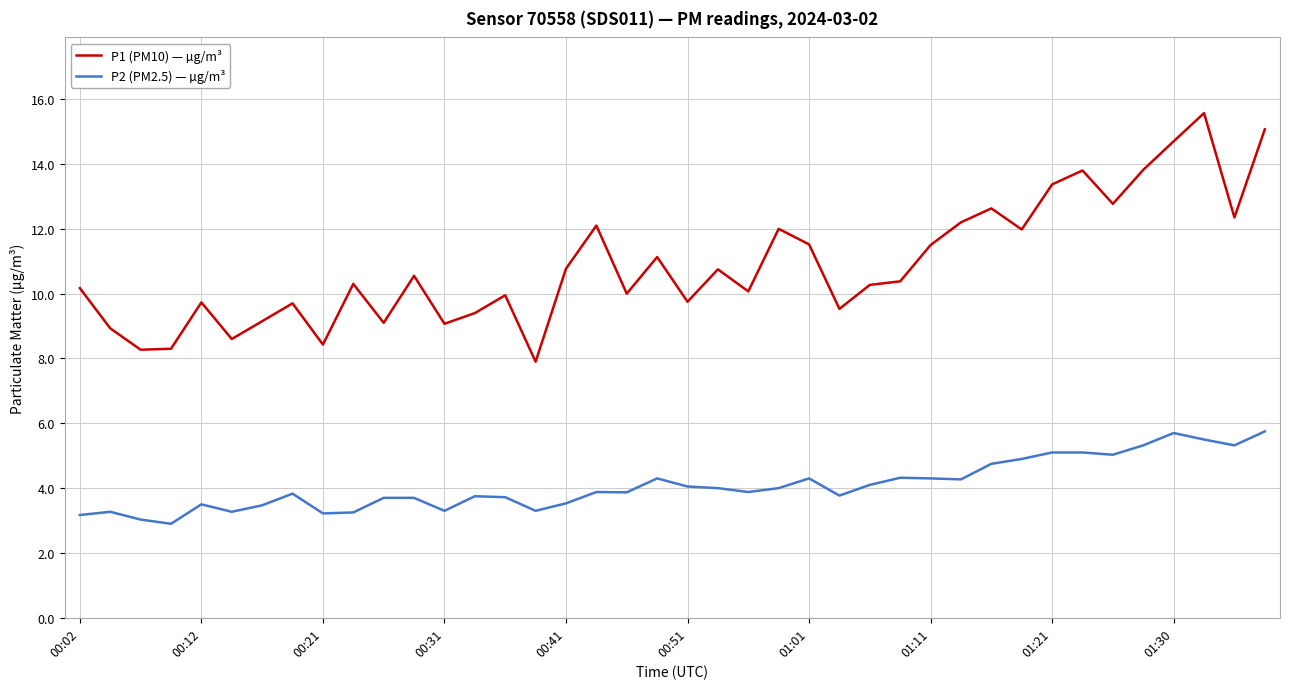

List the series in order of their peak value, lowest first.

P2 (PM2.5) — µg/m³, P1 (PM10) — µg/m³